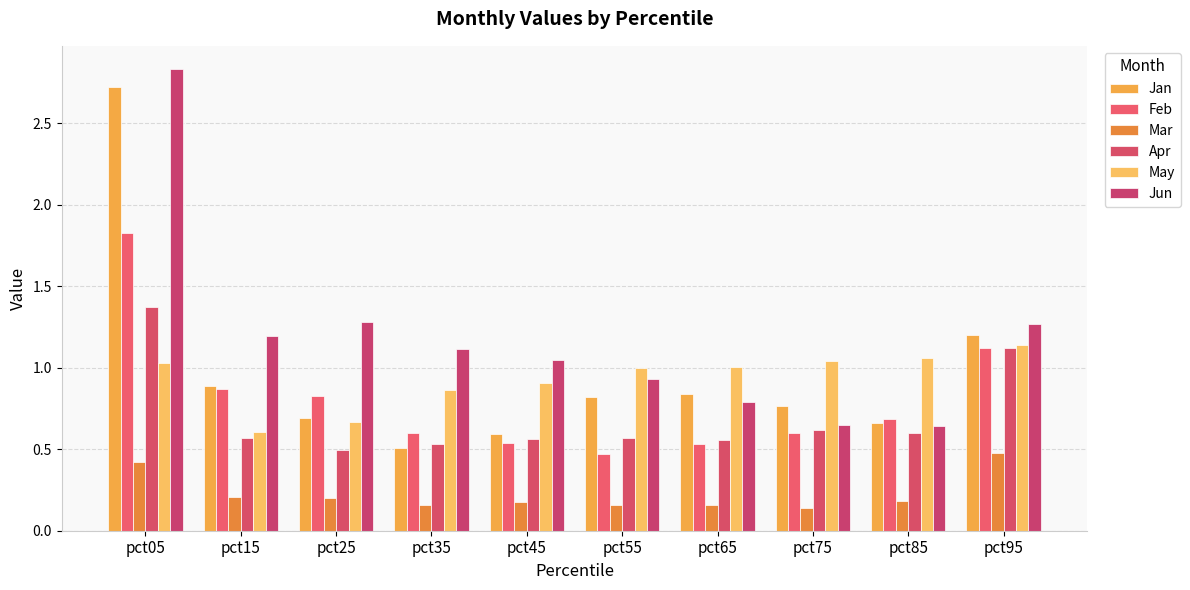

At which label does Jan reach its minimum?

pct35